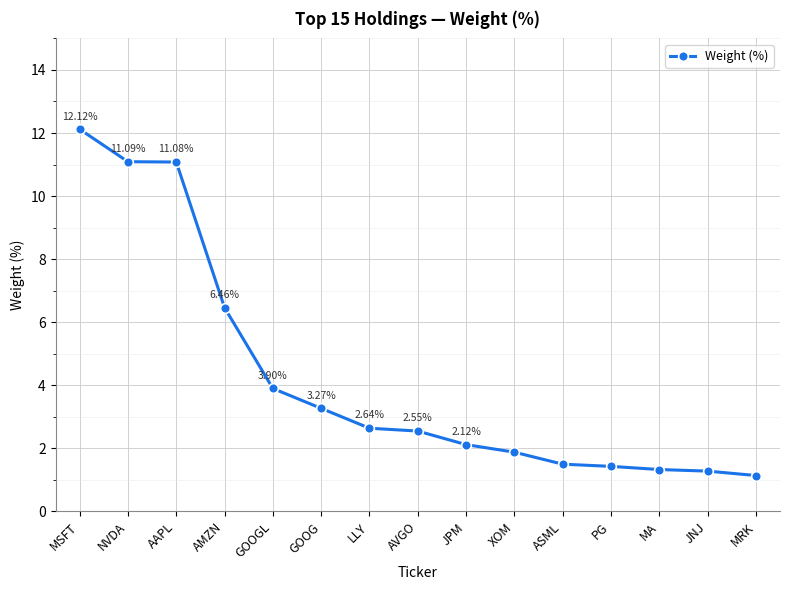

At which label does the data first exceed 2?

MSFT